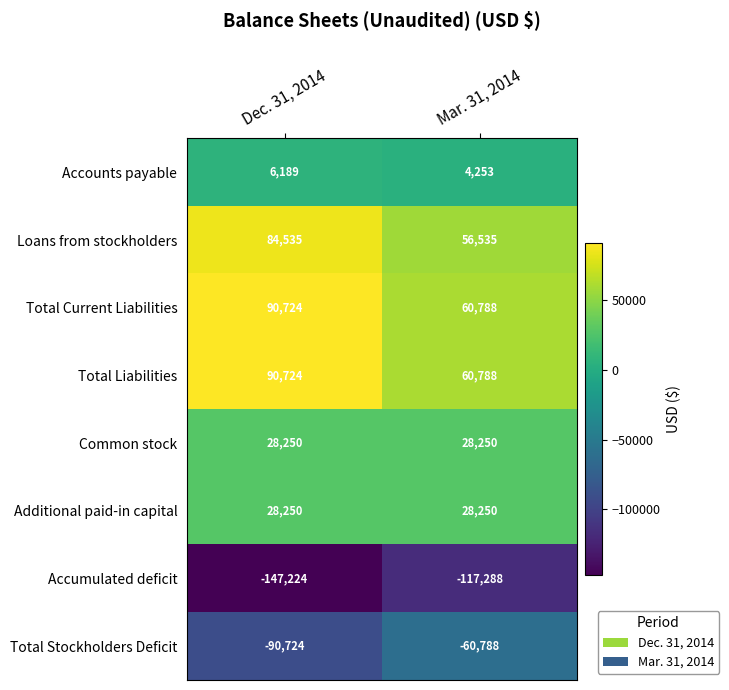

What is the total value across all series at Dec. 31, 2014?

90724